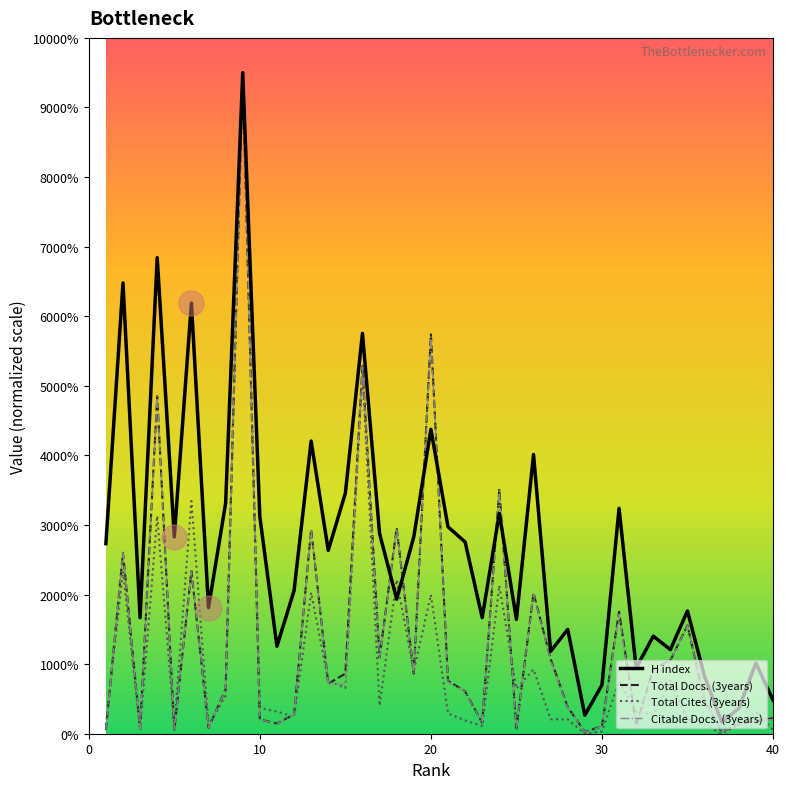

At which label is Citable Docs. (3years) closest to 47624?

4